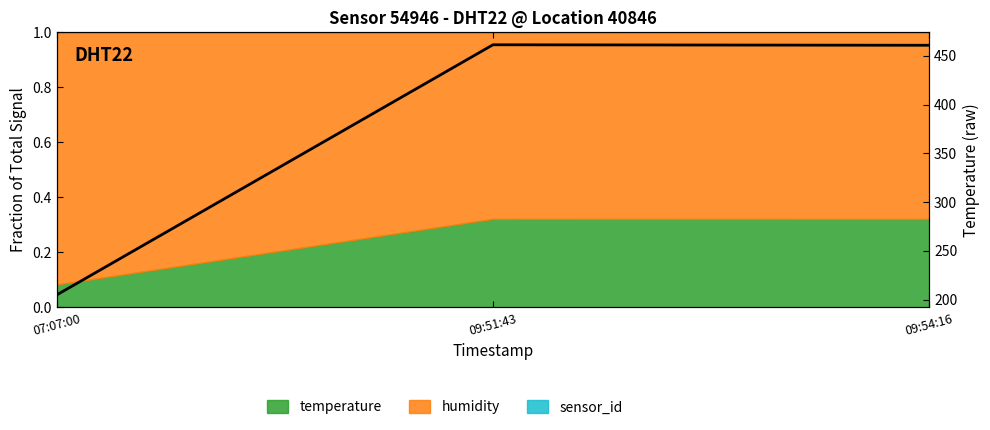

What is the label of the 3rd point from the left?

09:54:16